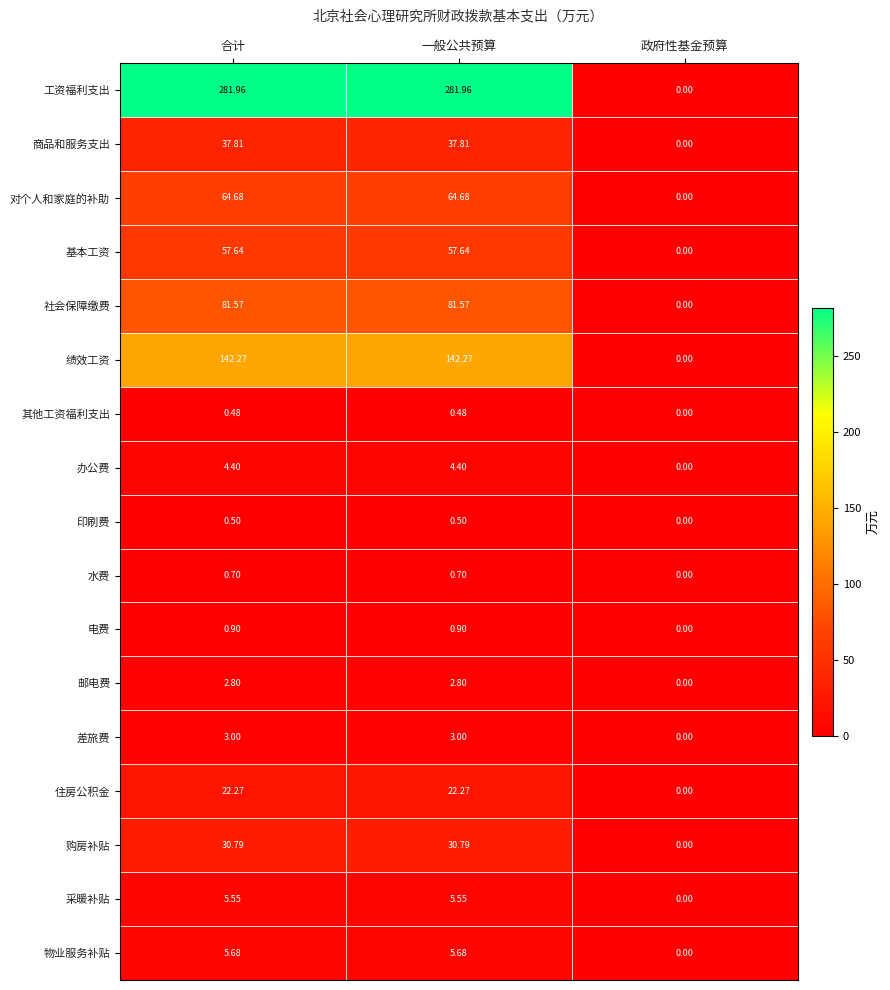

Which series has the largest total across all categories?

工资福利支出